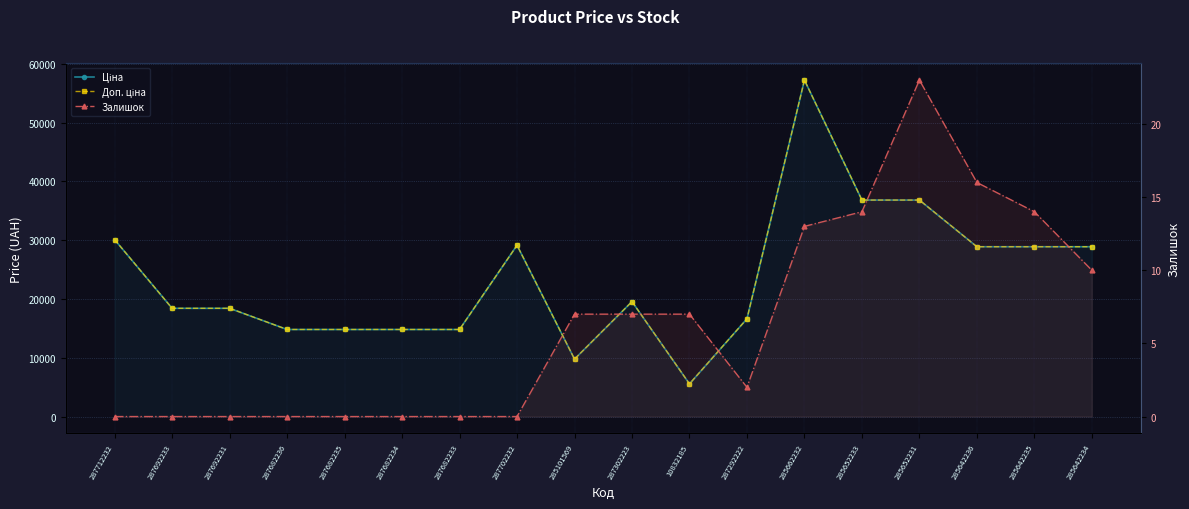

Count the number of data series in this chart.

3